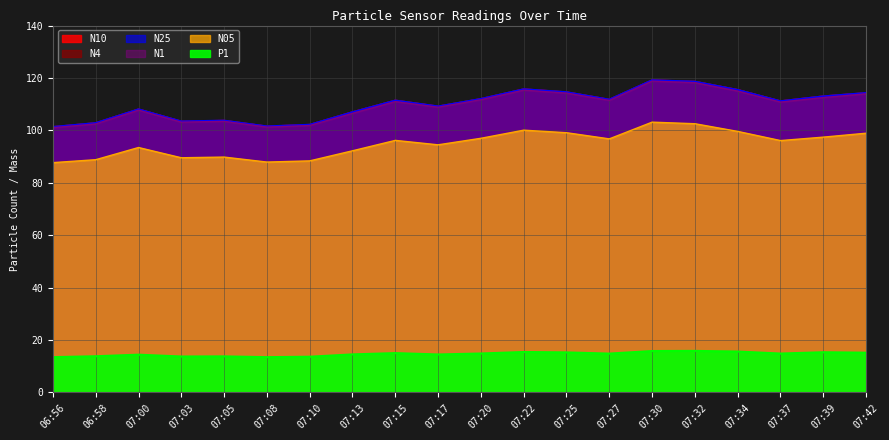

Which series has the largest total across all categories?

N10